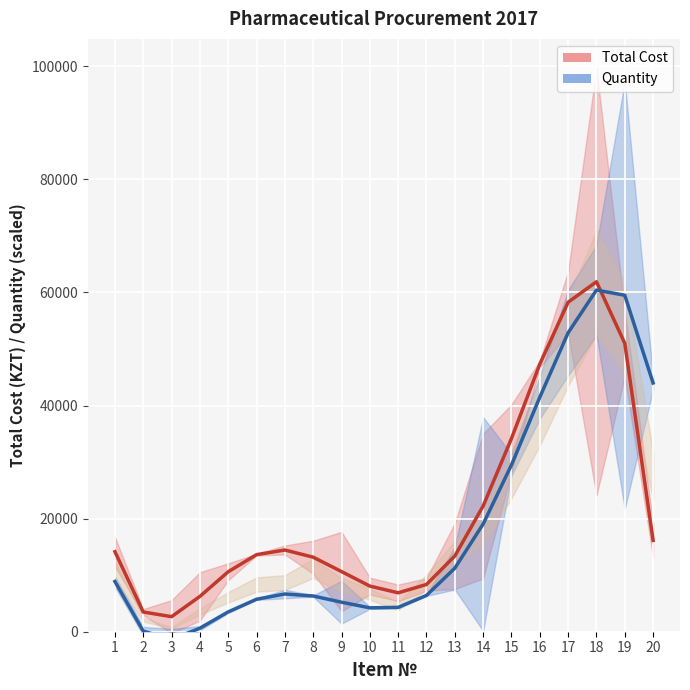

Between 12 and 18, which series saw the biggest shift?

Quantity (scaled)